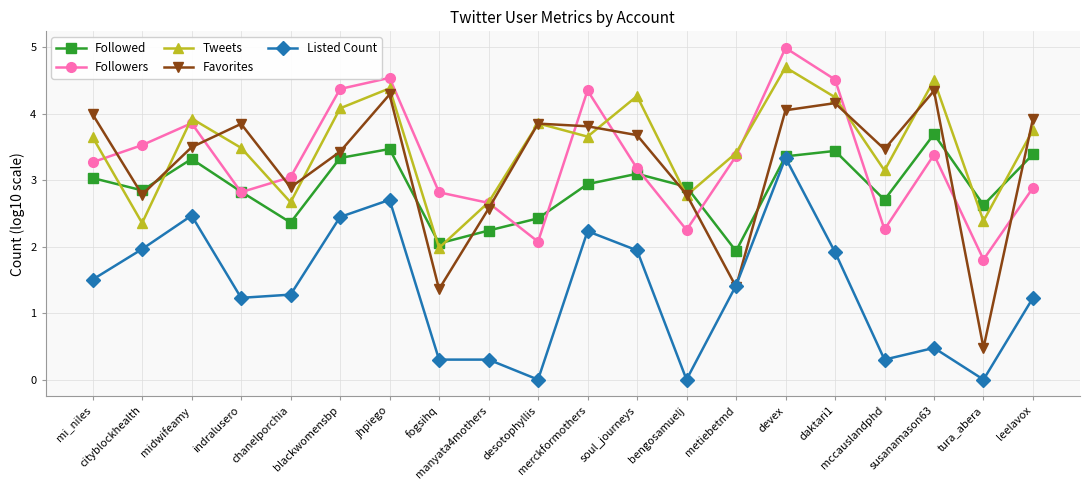

Which series has the largest total across all categories?

Tweets